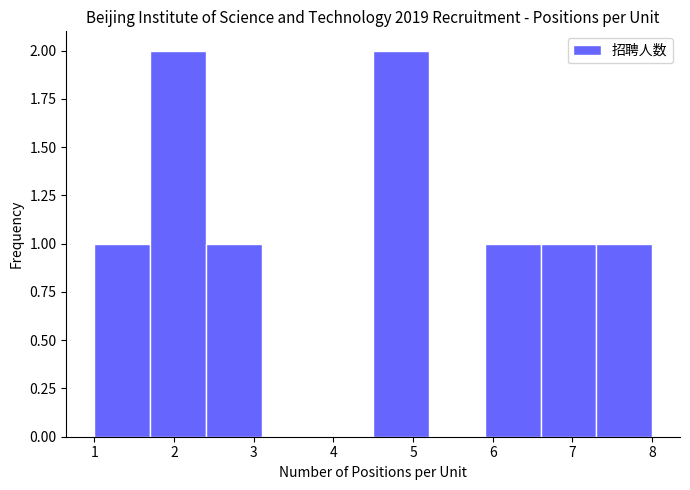

Reading left to right, list every bar in this chart as the range it spans on the x-axis followed by its height. The values are not printed on the chart, so give them approximately, as read against the axis.

1.0 to 1.7: 1
1.7 to 2.4: 2
2.4 to 3.1: 1
3.1 to 3.8: 0
3.8 to 4.5: 0
4.5 to 5.2: 2
5.2 to 5.9: 0
5.9 to 6.6: 1
6.6 to 7.3: 1
7.3 to 8.0: 1